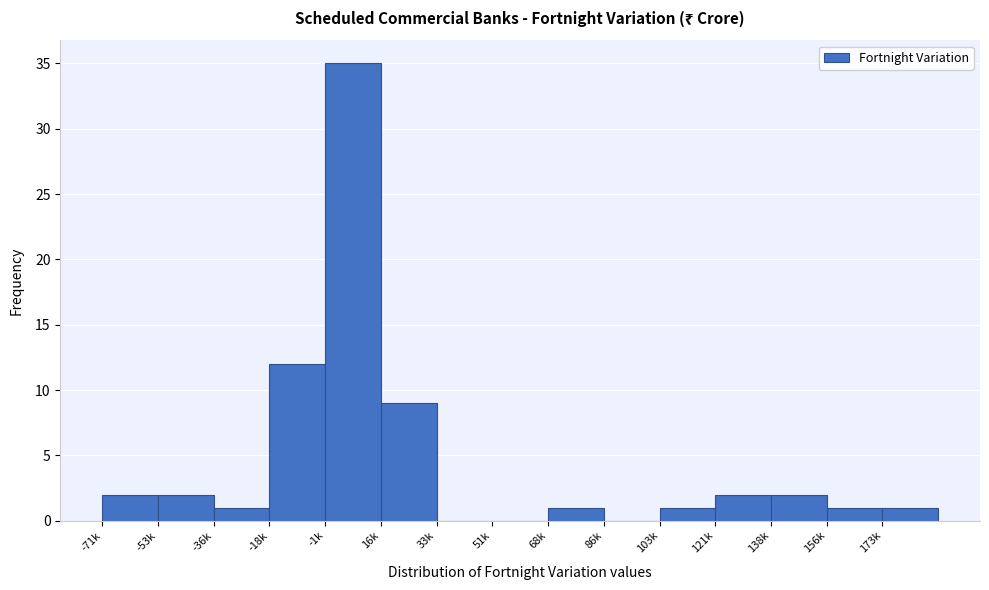

Reading left to right, what are all the values shown in this chart?

-71k=2	-53k=2	-36k=1	-18k=12	-1k=35	16k=9	33k=0	51k=0	68k=1	86k=0	103k=1	121k=2	138k=2	156k=1	173k=1